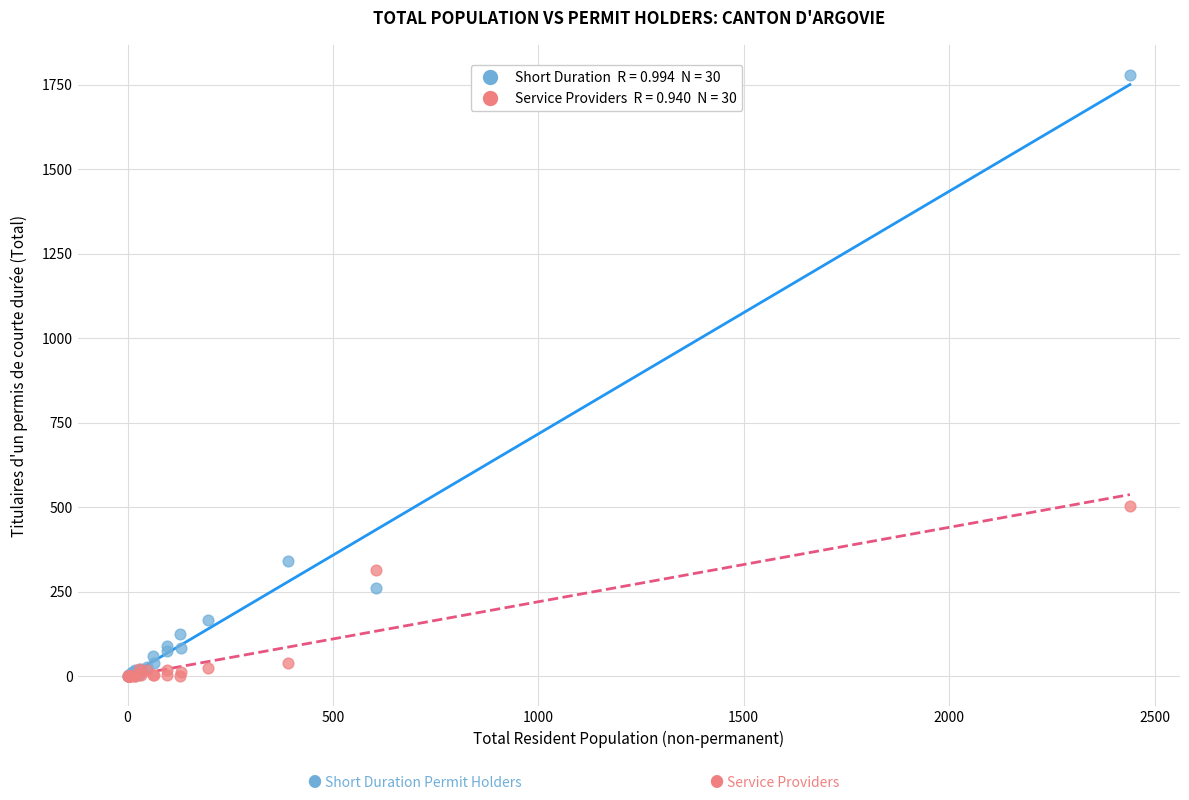

Across all series, what Y value is closest to 889?

505